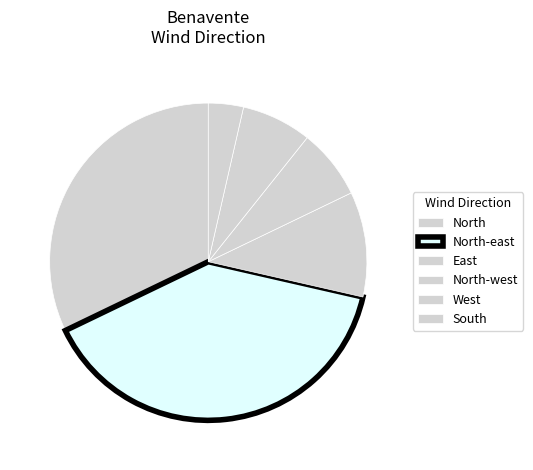

What is the smallest slice in the pie chart?

South